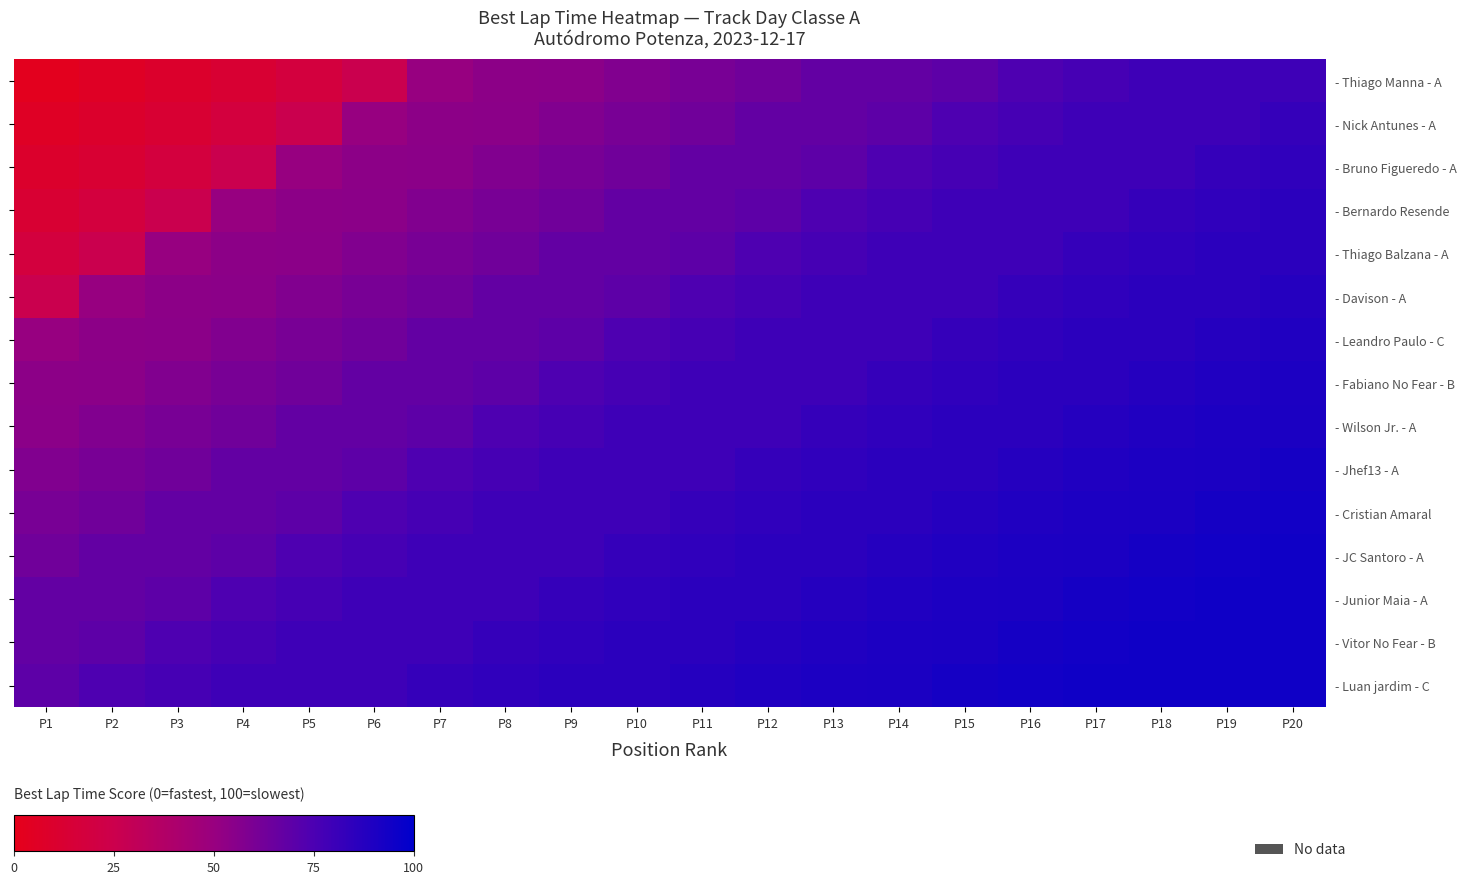

What is the maximum value shown in the chart?

94.9